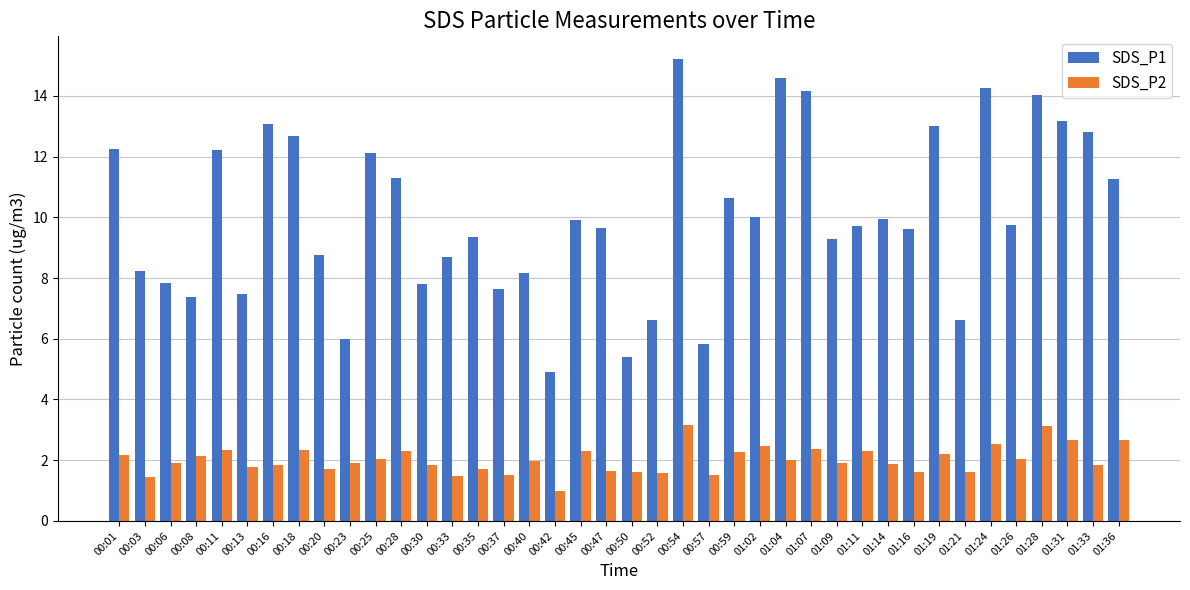

Count the number of data series in this chart.

2